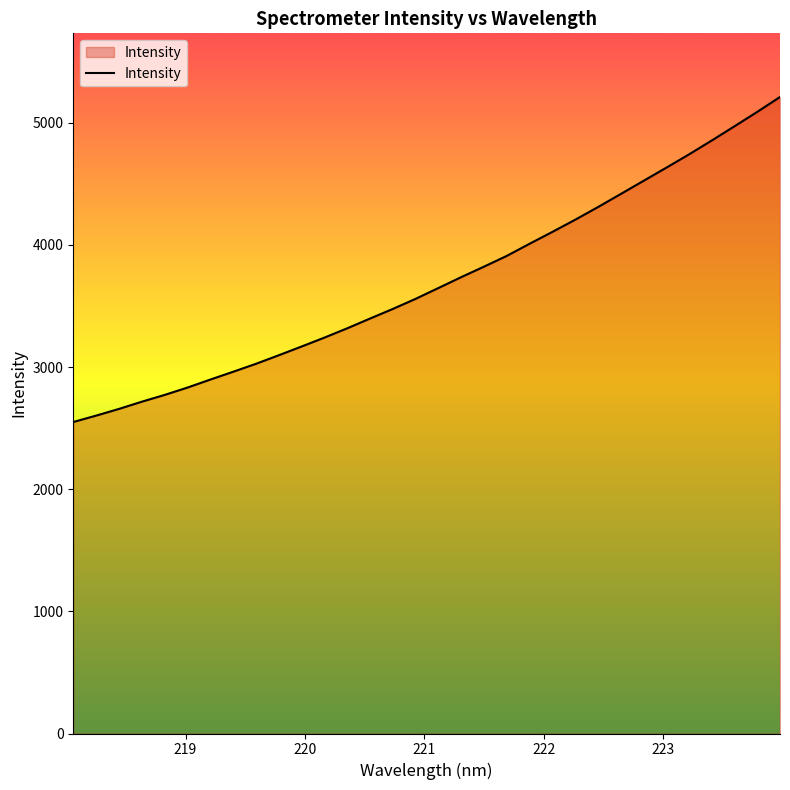

What is the minimum value shown in the chart?

2550.2